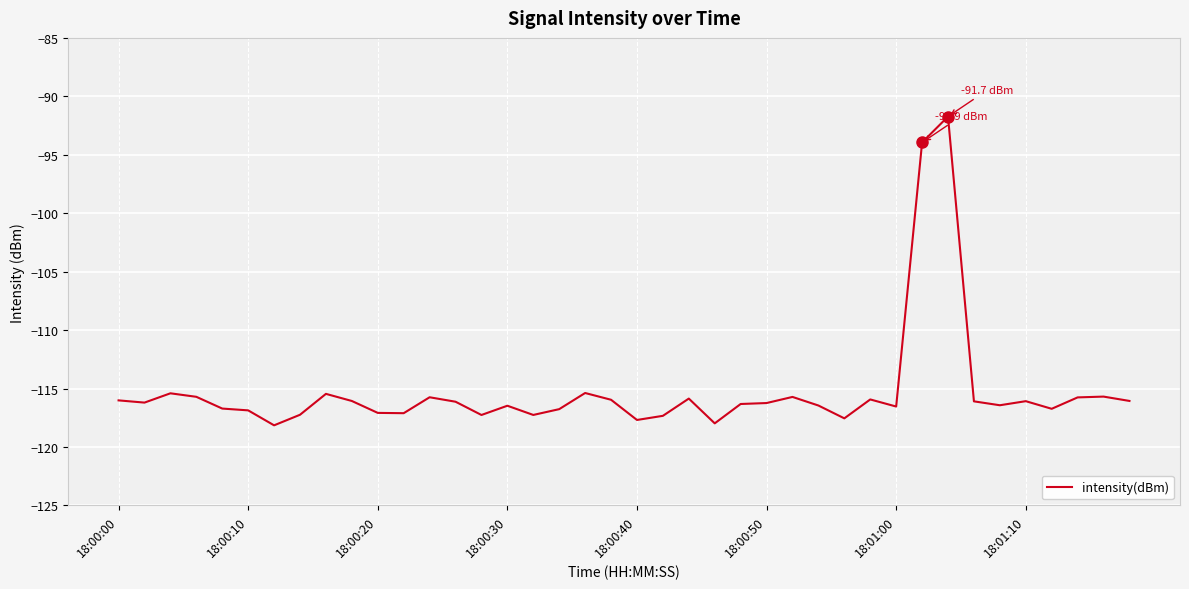

What is the difference between the maximum and minimum values?

26.4